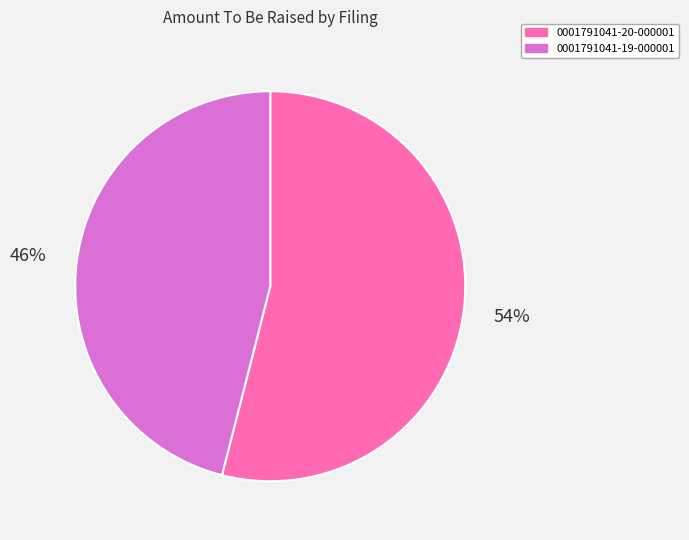

Which has a higher value, 0001791041-19-000001 or 0001791041-20-000001?

0001791041-20-000001